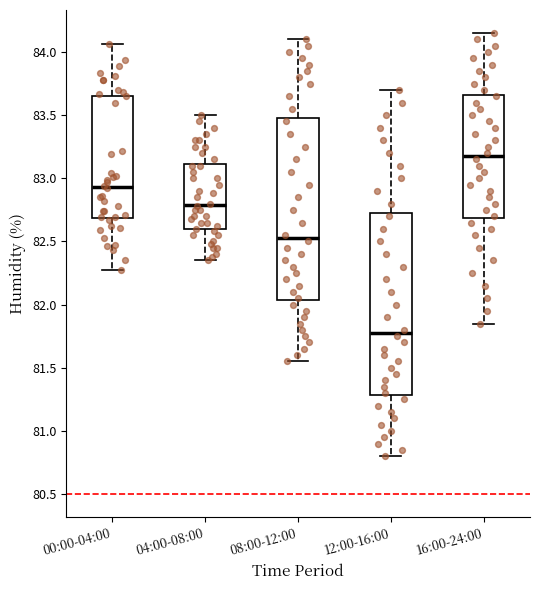

Reading left to right, read every box against the y-axis: the position of its median line, the range the box covers, and the ends of its whiskers. The values are not printed on the chart, so give them approximately, as read against the axis.

00:00-04:00: median 82.95, box 82.70 to 83.65, whiskers 82.25 to 84.05
04:00-08:00: median 82.80, box 82.60 to 83.10, whiskers 82.35 to 83.50
08:00-12:00: median 82.55, box 82.05 to 83.50, whiskers 81.55 to 84.10
12:00-16:00: median 81.80, box 81.30 to 82.75, whiskers 80.80 to 83.70
16:00-24:00: median 83.20, box 82.70 to 83.65, whiskers 81.85 to 84.15